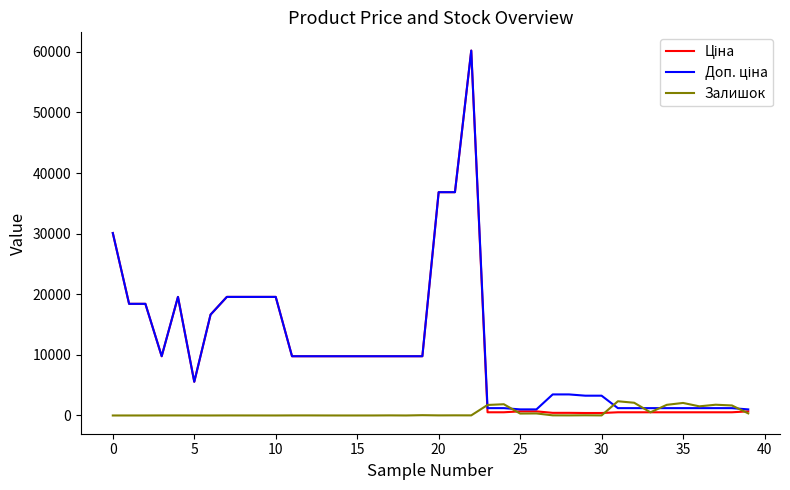

What is the maximum value shown in the chart?

60205.6